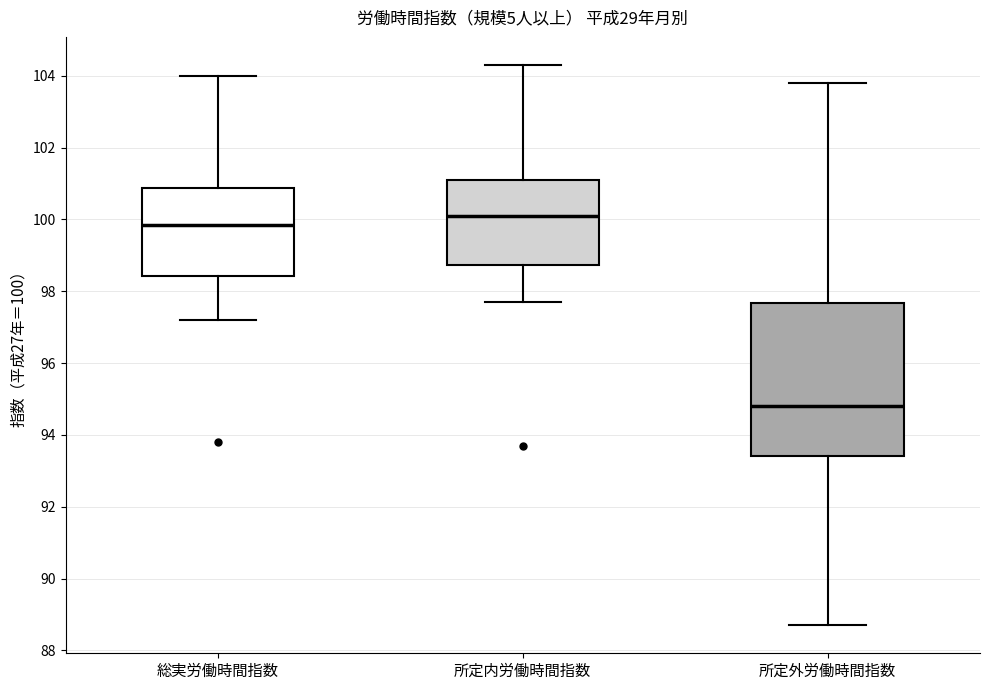

Reading left to right, read every box against the y-axis: the position of its median line, the range the box covers, and the ends of its whiskers. The values are not printed on the chart, so give them approximately, as read against the axis.

総実労働時間指数: median 99.8, box 98.4 to 100.8, whiskers 97.2 to 104.0
所定内労働時間指数: median 100.2, box 98.8 to 101.2, whiskers 97.8 to 104.4
所定外労働時間指数: median 94.8, box 93.4 to 97.6, whiskers 88.8 to 103.8